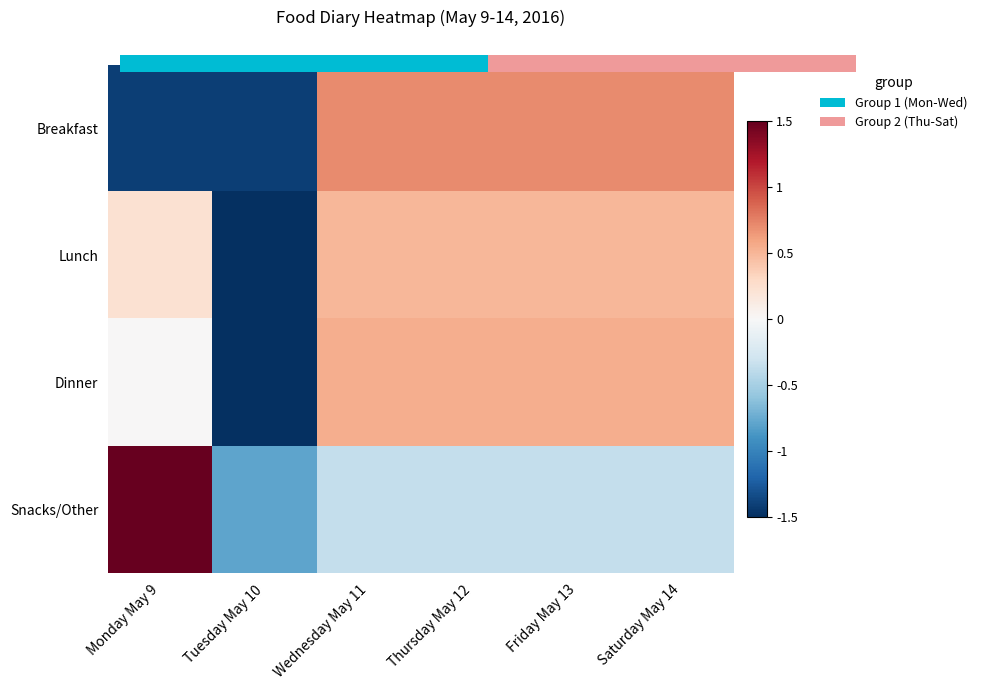

Where is Breakfast nearest to the value 0?

Wednesday May 11